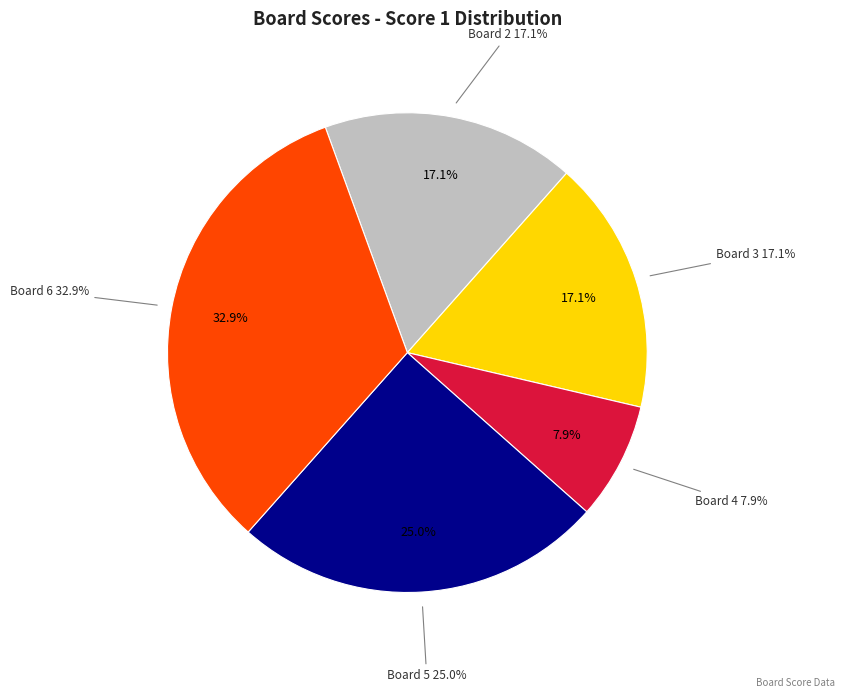

Which has a higher value, Board 6 or Board 3?

Board 6